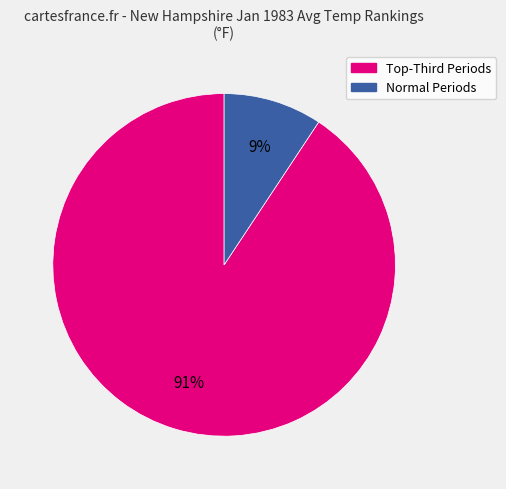

Is there a majority slice in this chart?

Yes